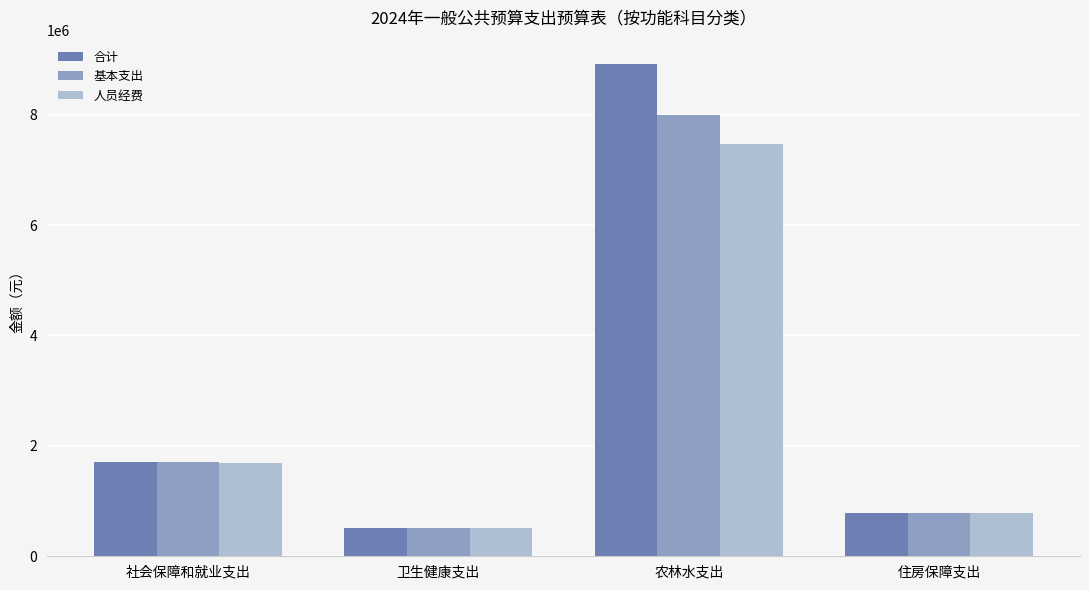

Which series has the largest total across all categories?

合计